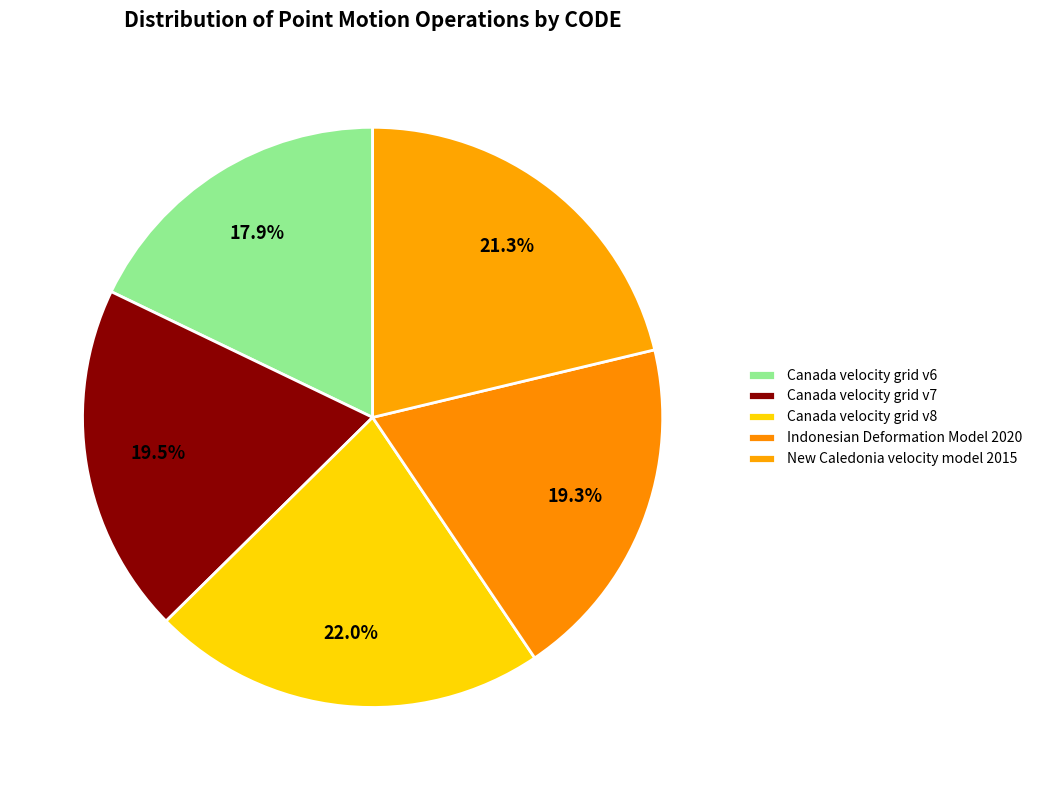

Count the number of slices in the pie.

5